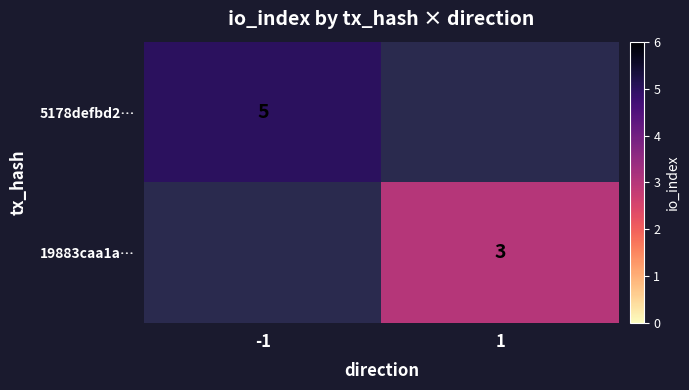

The value of 5178defbd2… at -1 is 3. True or false?

False